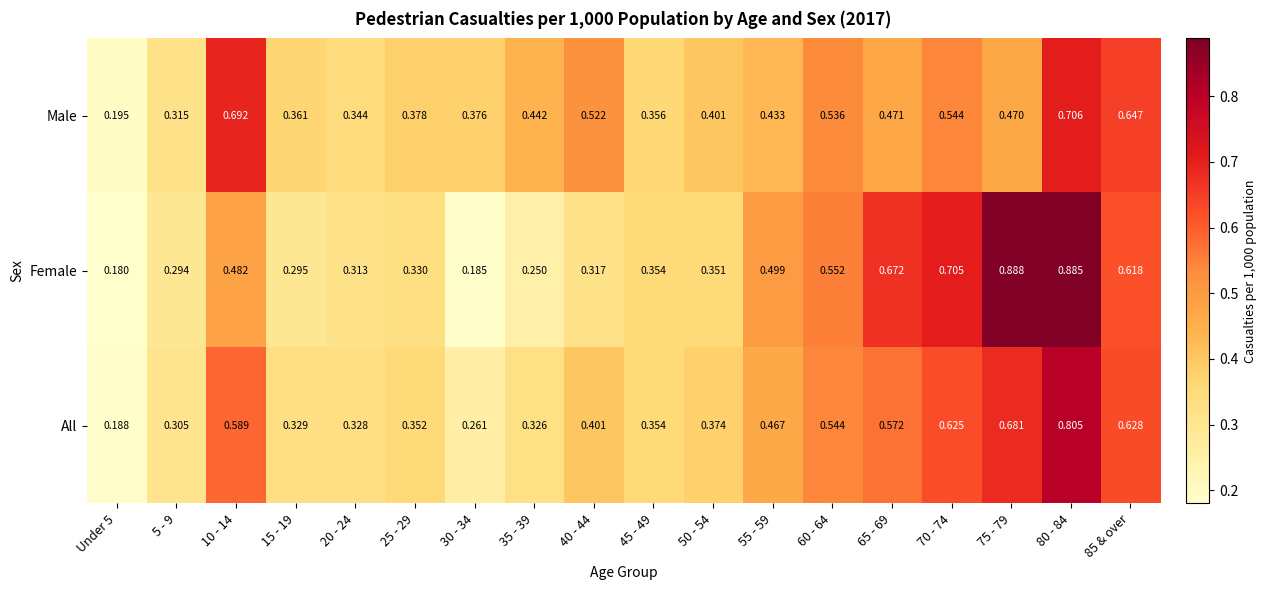

At 20 - 24, list the series in order from largest to smallest.

Male, All, Female